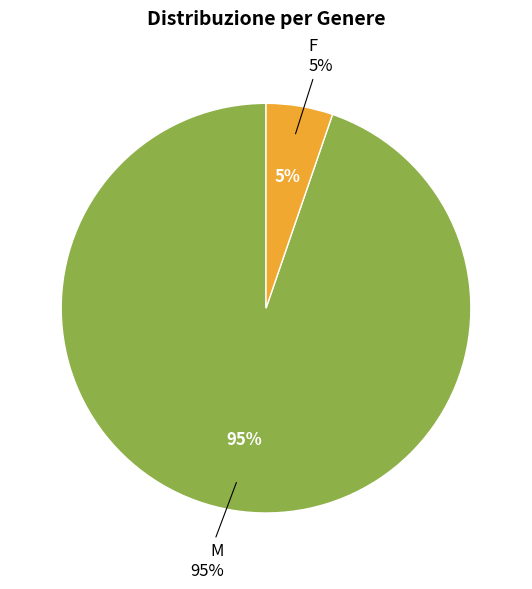

What portion of the pie excludes M?

5.3%